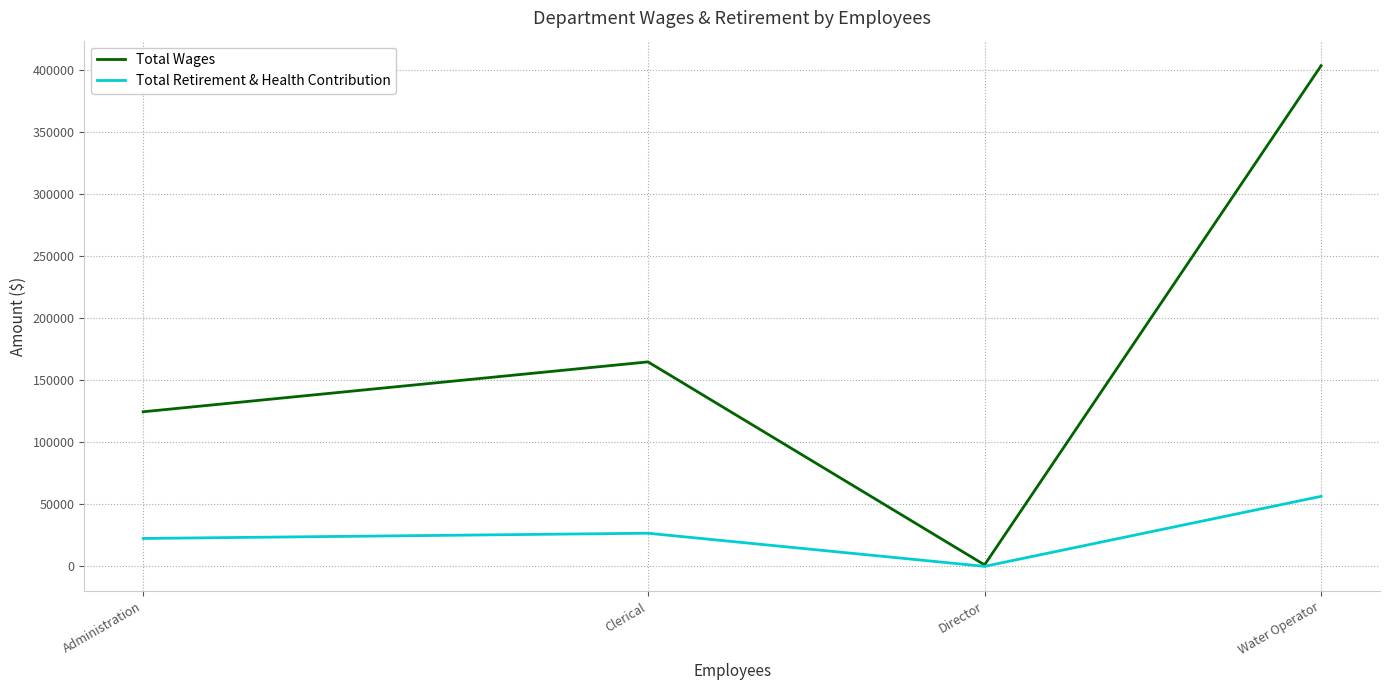

What is the total value across all series at Clerical?

191470